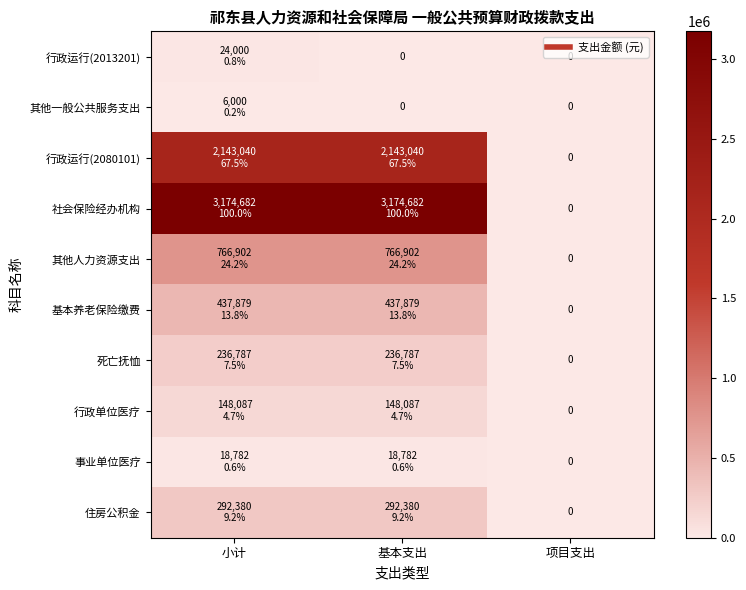

Rank the categories by 行政单位医疗 value from lowest to highest.

项目支出, 小计, 基本支出